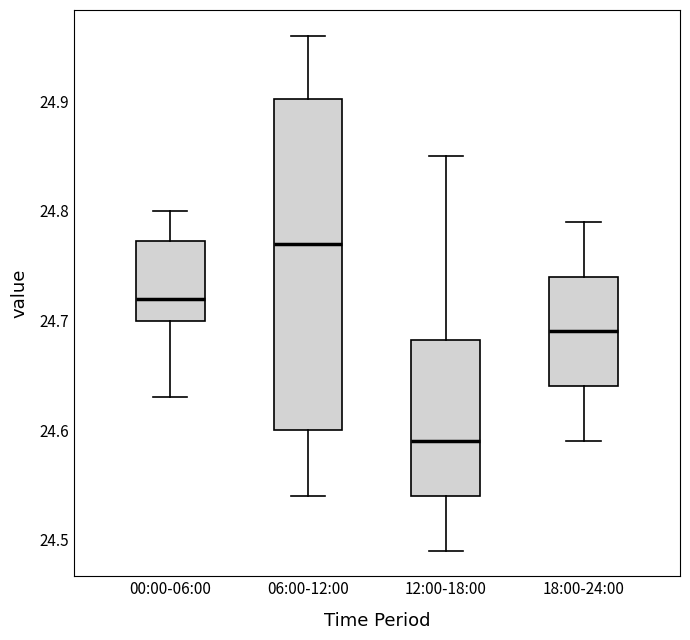

Reading left to right, read every box against the y-axis: the position of its median line, the range the box covers, and the ends of its whiskers. The values are not printed on the chart, so give them approximately, as read against the axis.

00:00-06:00: median 24.72, box 24.70 to 24.77, whiskers 24.63 to 24.80
06:00-12:00: median 24.77, box 24.60 to 24.90, whiskers 24.54 to 24.96
12:00-18:00: median 24.59, box 24.54 to 24.68, whiskers 24.49 to 24.85
18:00-24:00: median 24.69, box 24.64 to 24.74, whiskers 24.59 to 24.79